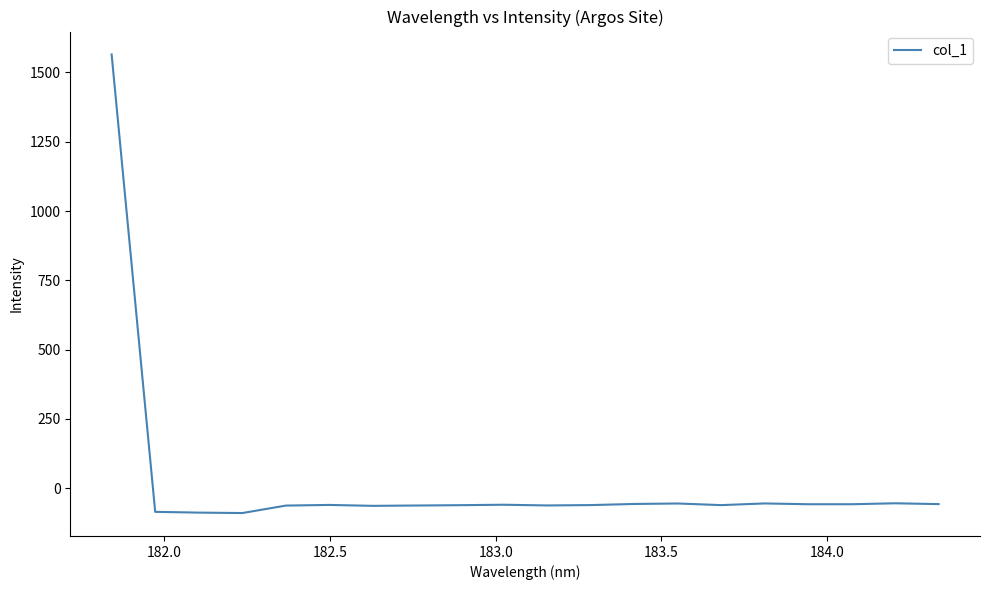

What is the difference between the maximum and minimum values?

1653.9